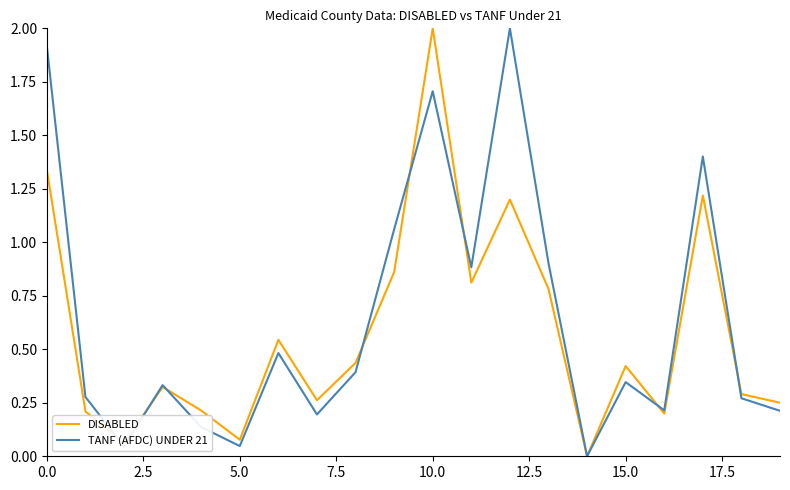

What is the greatest value displayed?

2.0